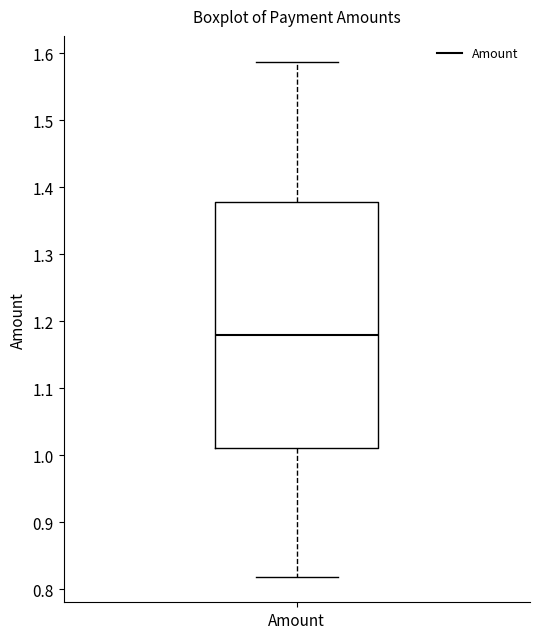

Transcribe this box plot: give where the median line is, the range the box spans, and where the two whiskers end, as read against the y-axis. The values are not printed on the chart, so give them approximately, as read against the axis.

median 1.18, box 1.01 to 1.38, whiskers 0.82 to 1.59